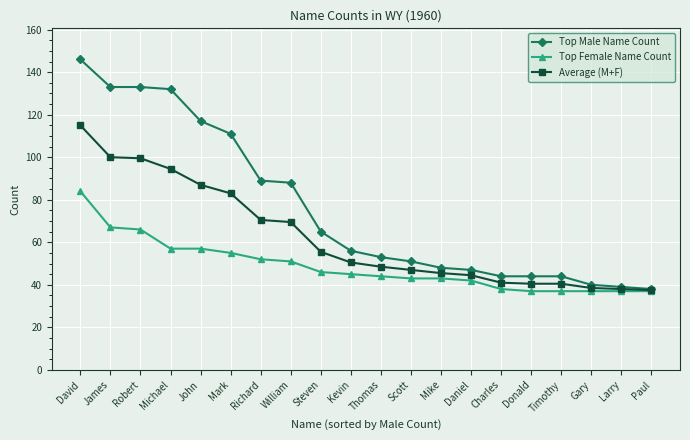

At which label is Top Male Name Count closest to 92?

Richard